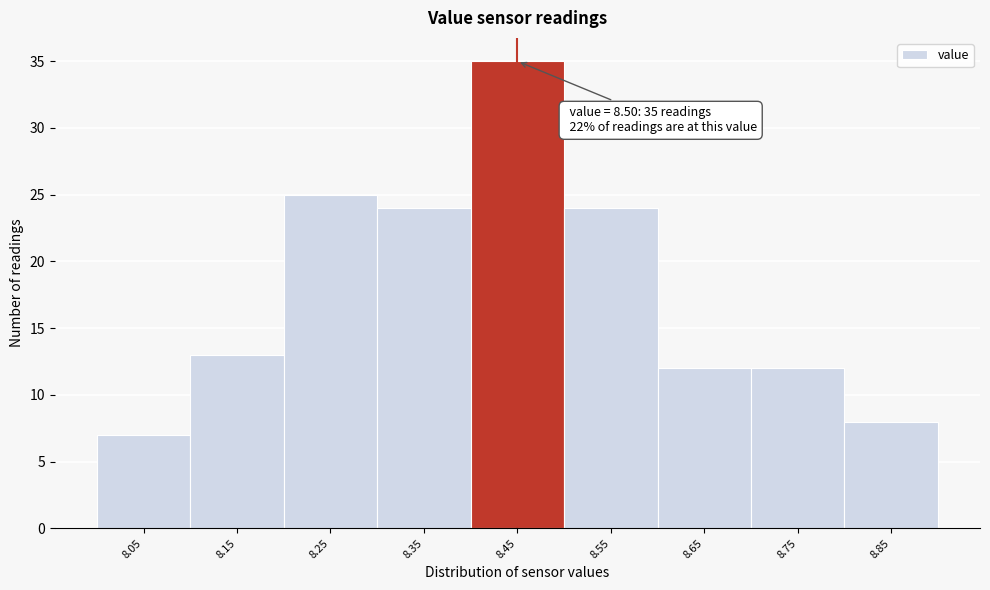

Reading left to right, extract all data points from this chart.

8.05=7	8.15=13	8.25=25	8.35=24	8.45=35	8.55=24	8.65=12	8.75=12	8.85=8